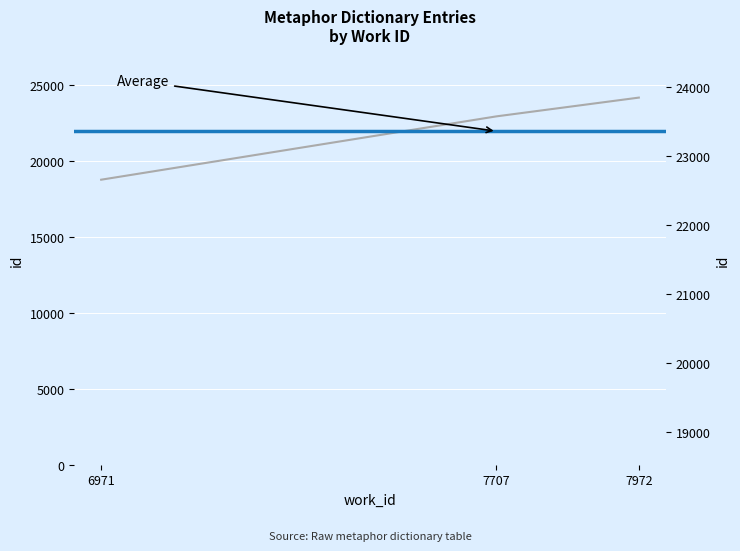

Rank the categories by value from highest to lowest.

7972, 7707, 6971